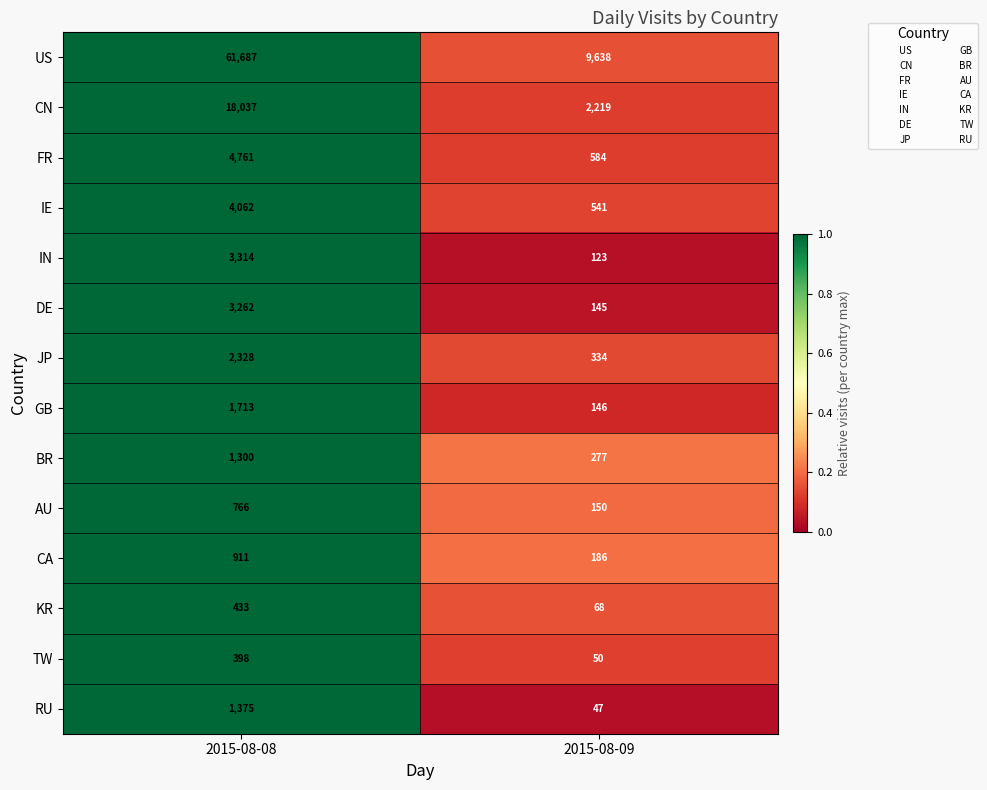

What is the difference between the maximum and minimum values in the JP series?

1994